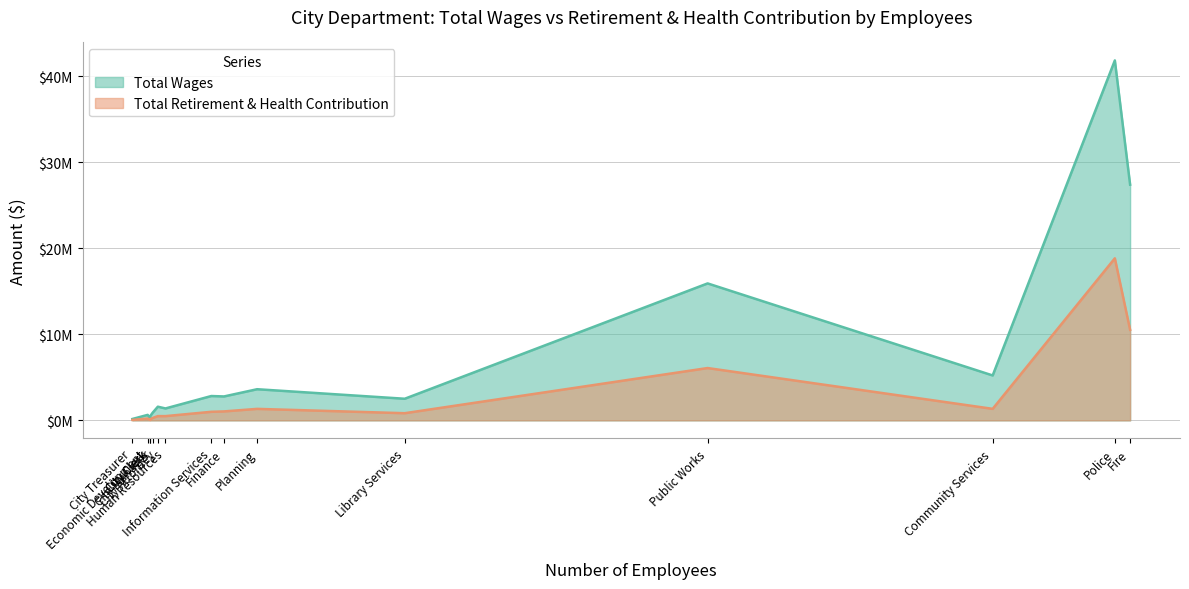

The Total Retirement & Health Contribution series shows 2347382 at Public Works. True or false?

False